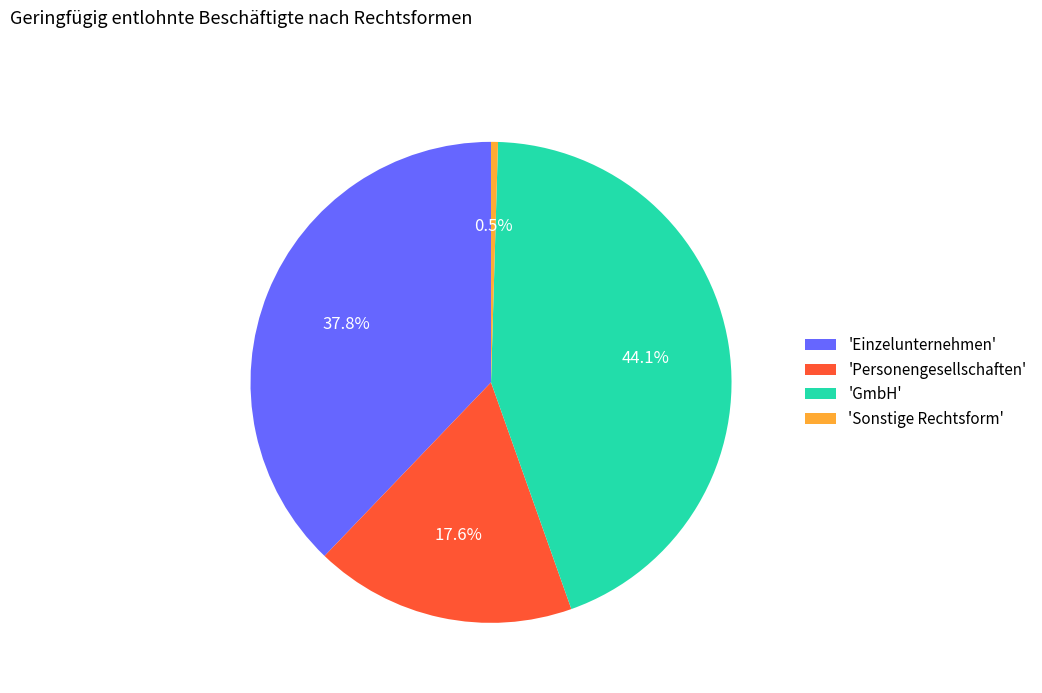

How much of the chart is everything except 'Sonstige Rechtsform'?

99.5%